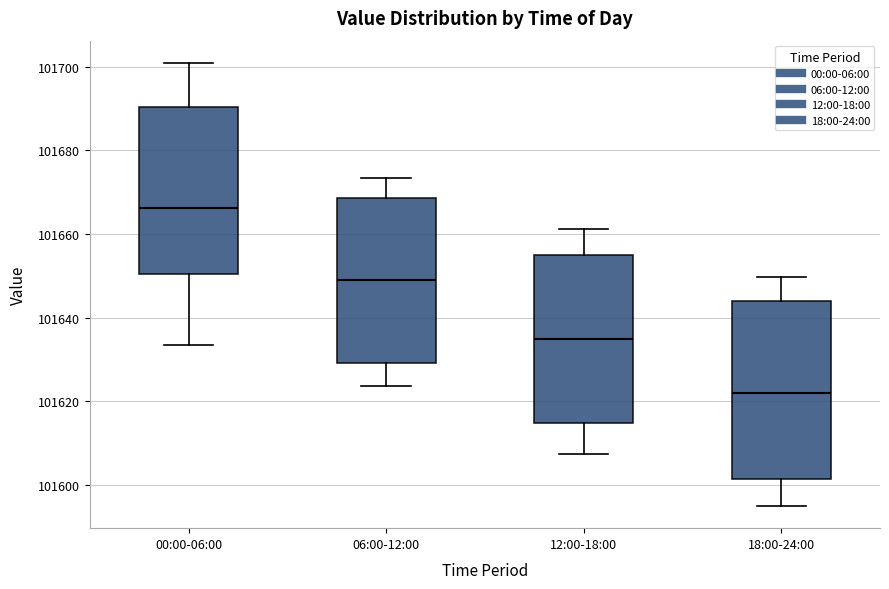

Reading left to right, transcribe this box plot: for each box, give where its median line is, the range the box spans, and where its two whiskers end, as read against the y-axis. The values are not printed on the chart, so give them approximately, as read against the axis.

00:00-06:00: median 101666, box 101650 to 101690, whiskers 101634 to 101700
06:00-12:00: median 101650, box 101630 to 101668, whiskers 101624 to 101674
12:00-18:00: median 101634, box 101614 to 101656, whiskers 101608 to 101662
18:00-24:00: median 101622, box 101602 to 101644, whiskers 101596 to 101650